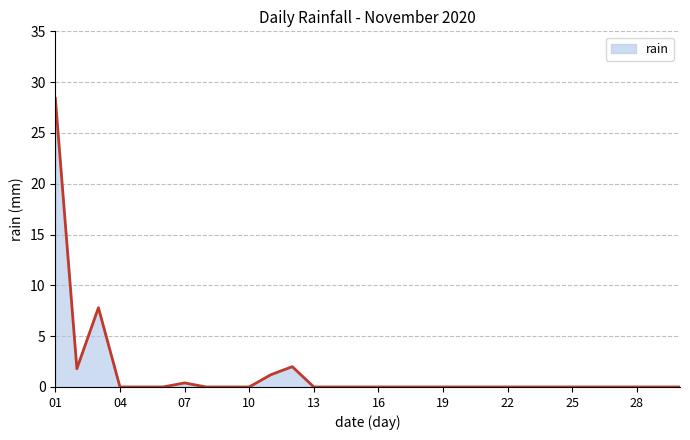

Reading right to left, extract all data points from this chart.

0.0	0.0	0.0	0.0	0.0	0.0	0.0	0.0	0.0	0.0	0.0	0.0	0.0	0.0	0.0	0.0	0.0	0.0	2.0	1.2	0.0	0.0	0.0	0.4	0.0	0.0	0.0	7.8	1.8	28.4